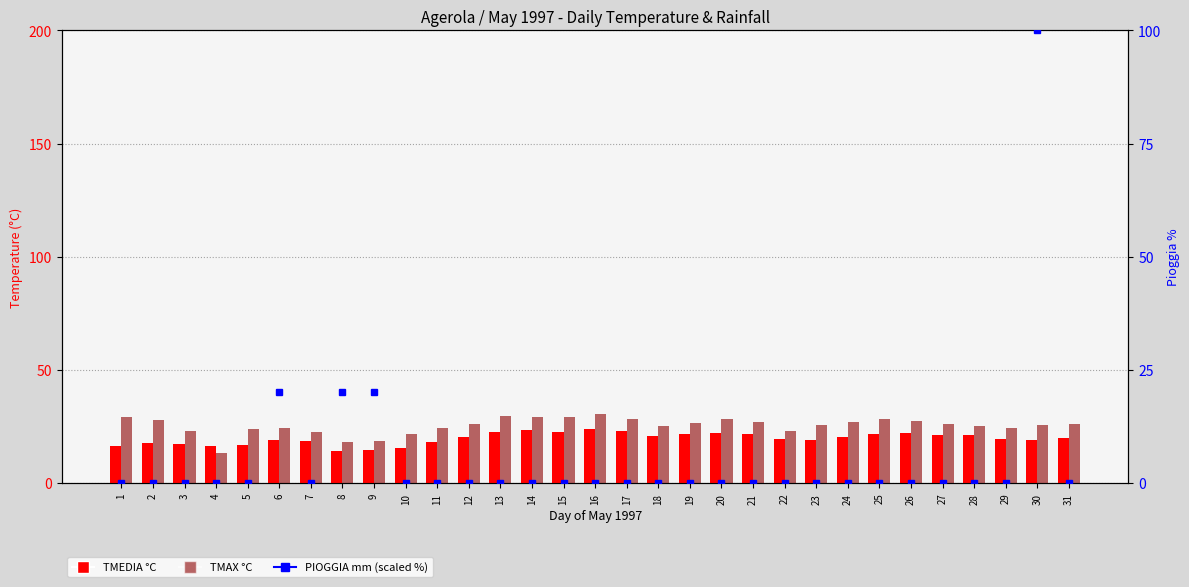

What is the sum of the PIOGGIA mm (scaled %) values at 30 and 26?

100.0